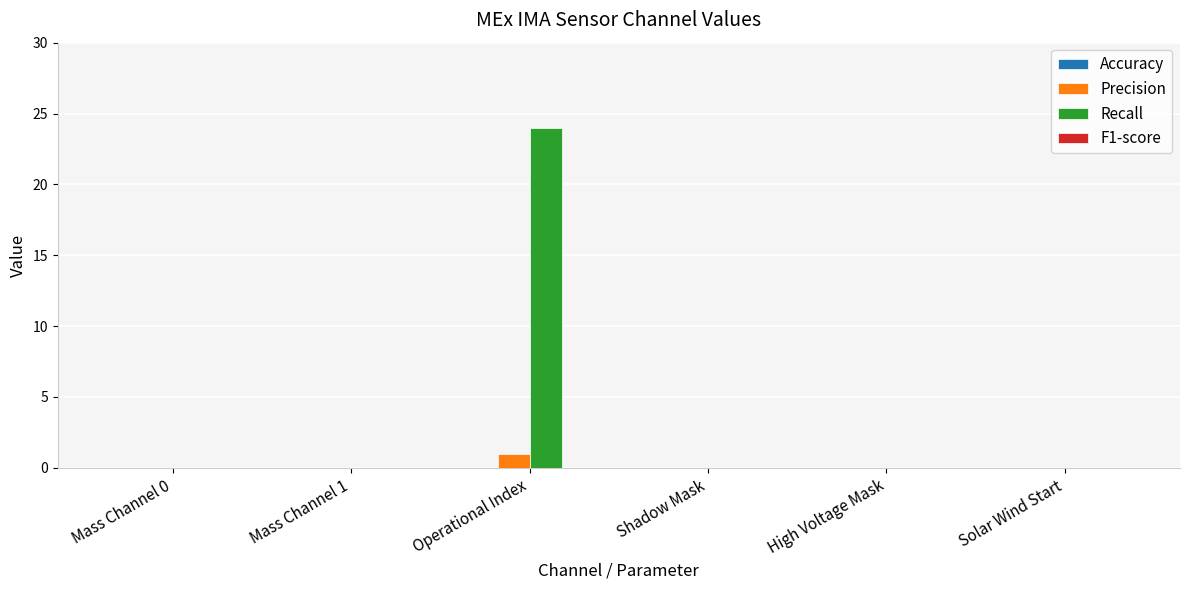

What is the approximate value of Recall at Operational Index?

24